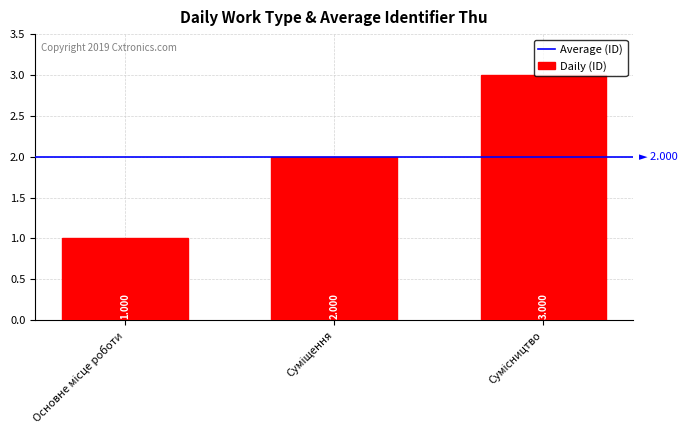

How many values are below 2?

1